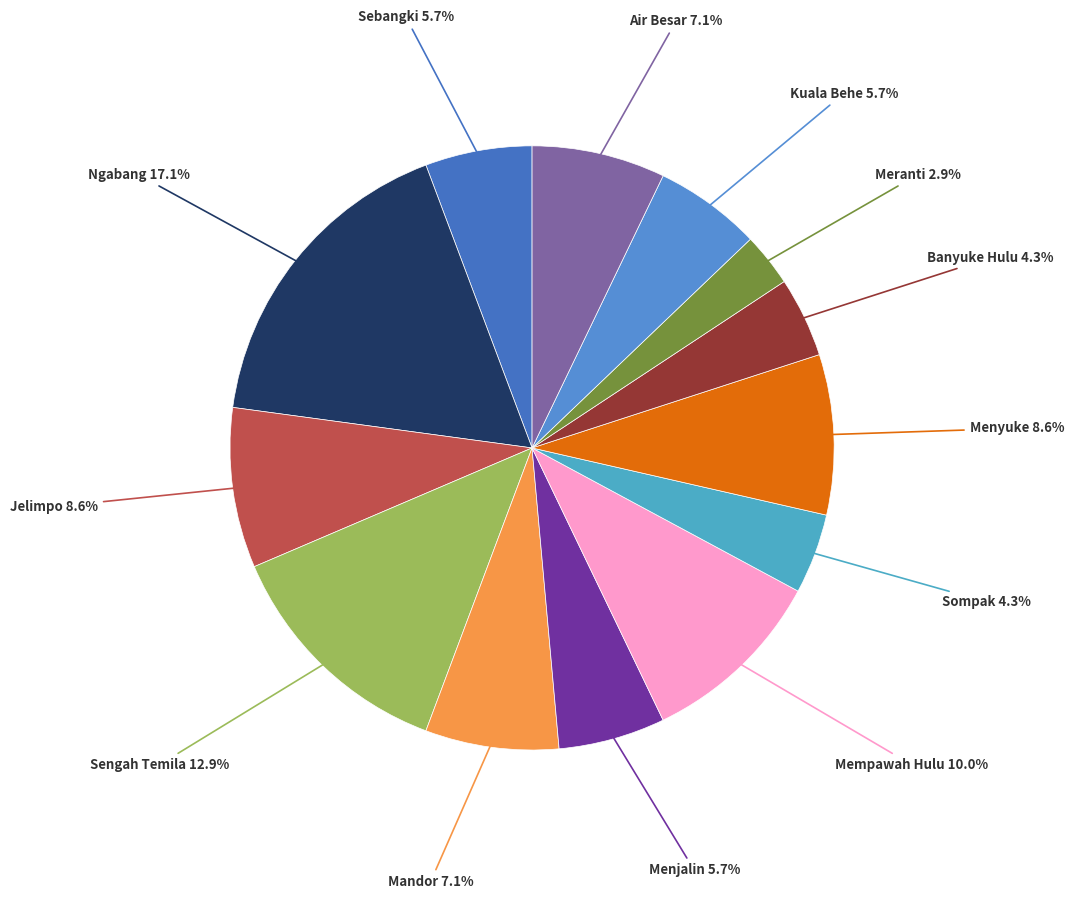

What is the ratio of the value at Ngabang to the value at Menyuke?

2.0